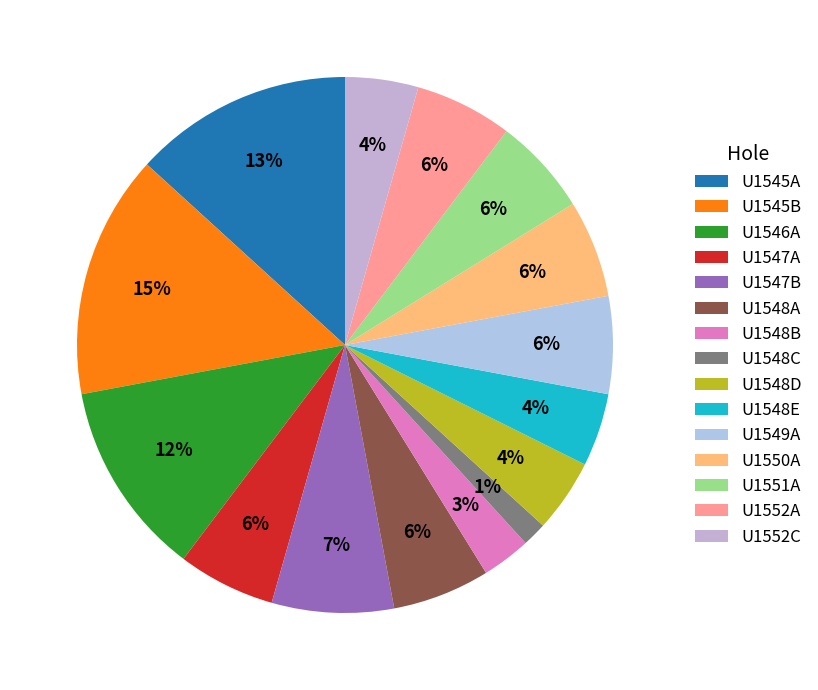

To the nearest percent, what portion does U1550A represent?

6%